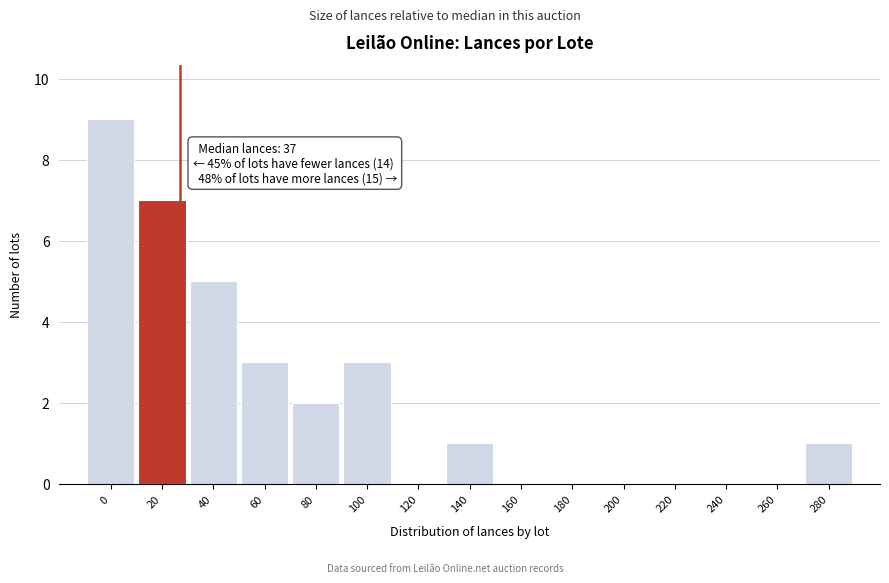

Reading left to right, list all the values displayed in this chart.

0=9	20=7	40=5	60=3	80=2	100=3	120=0	140=1	160=0	180=0	200=0	220=0	240=0	260=0	280=1